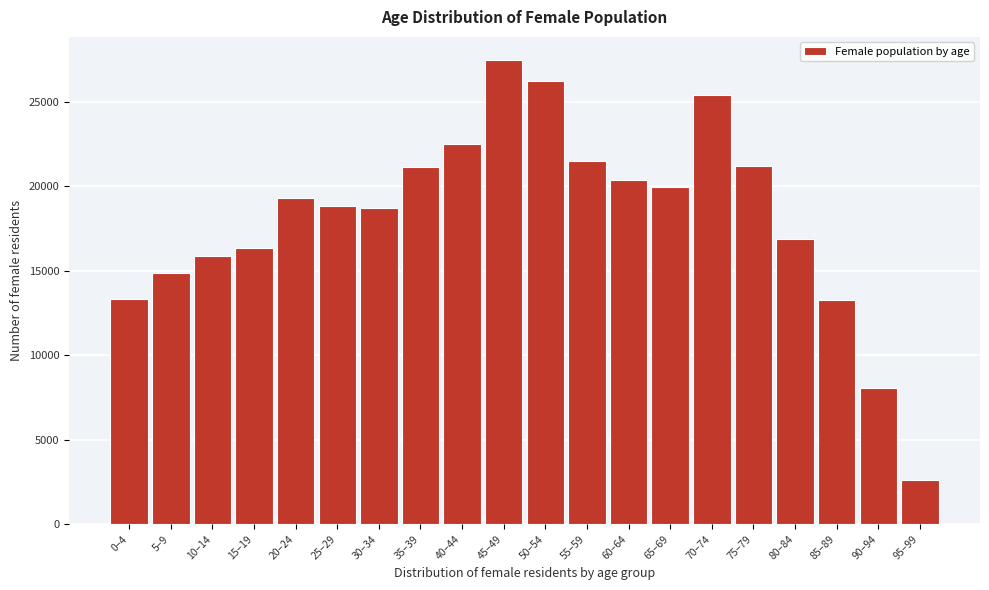

Which label corresponds to the smallest value in the chart?

95–99